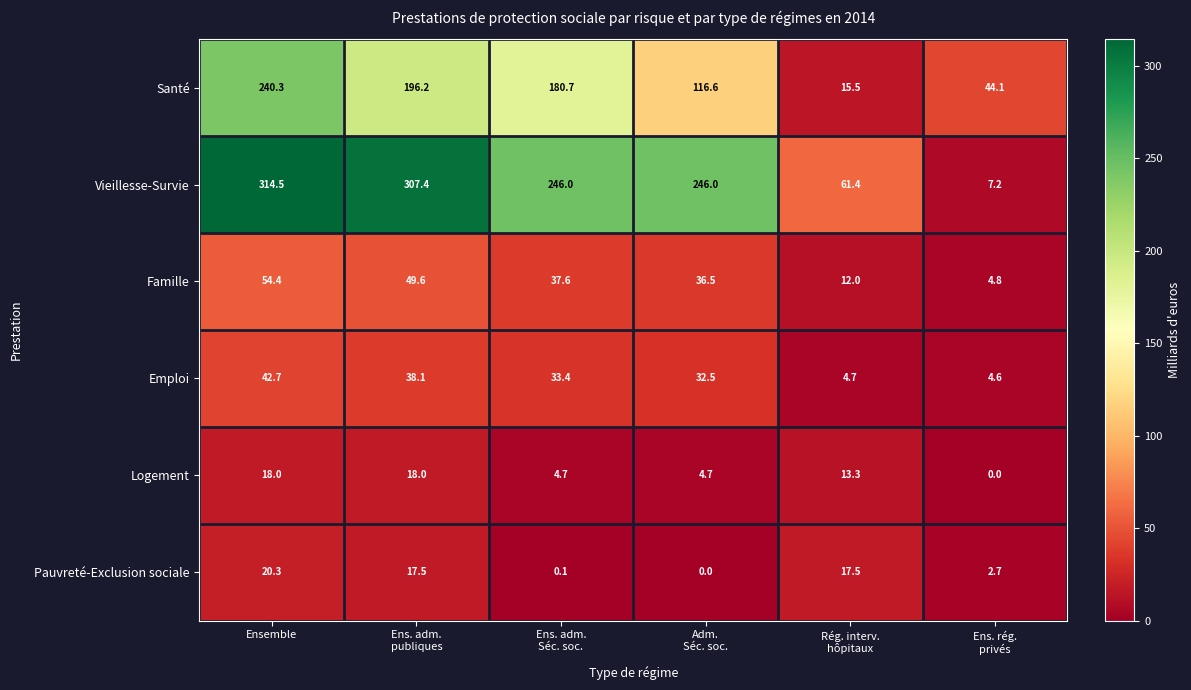

At which label does Santé first exceed 180?

Ensemble